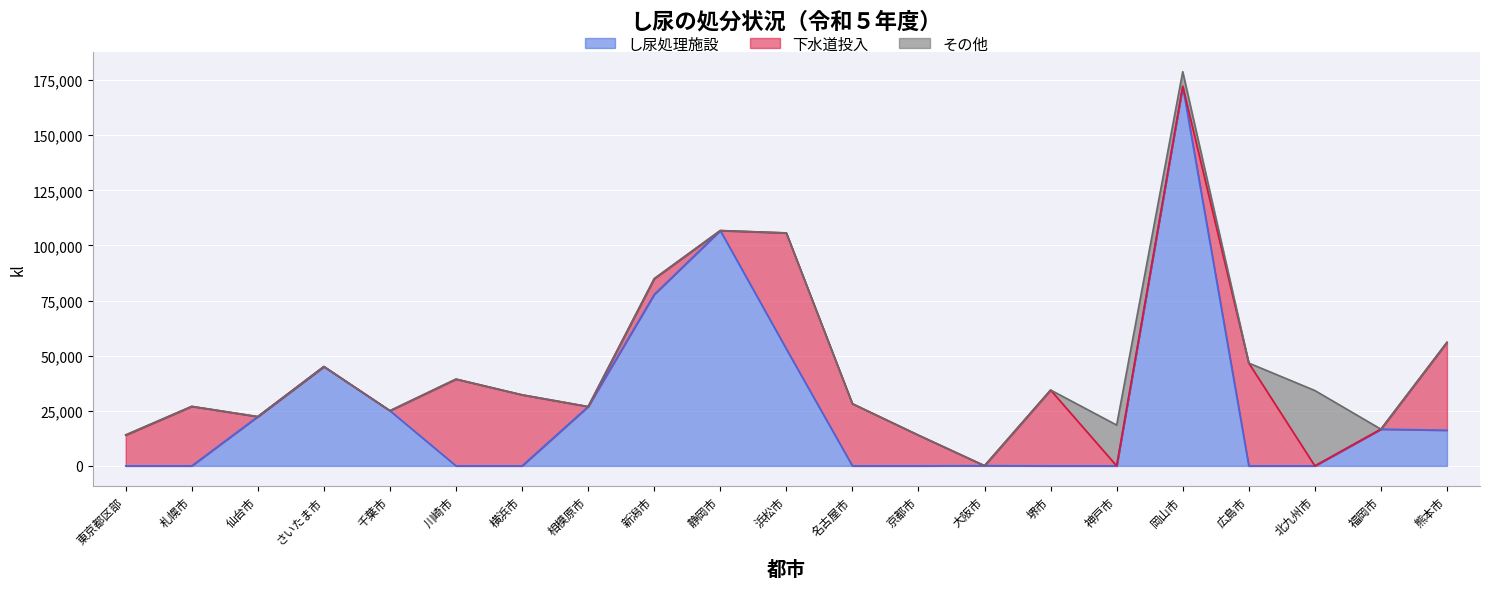

What is the sum of all し尿処理施設 values?

561969.3